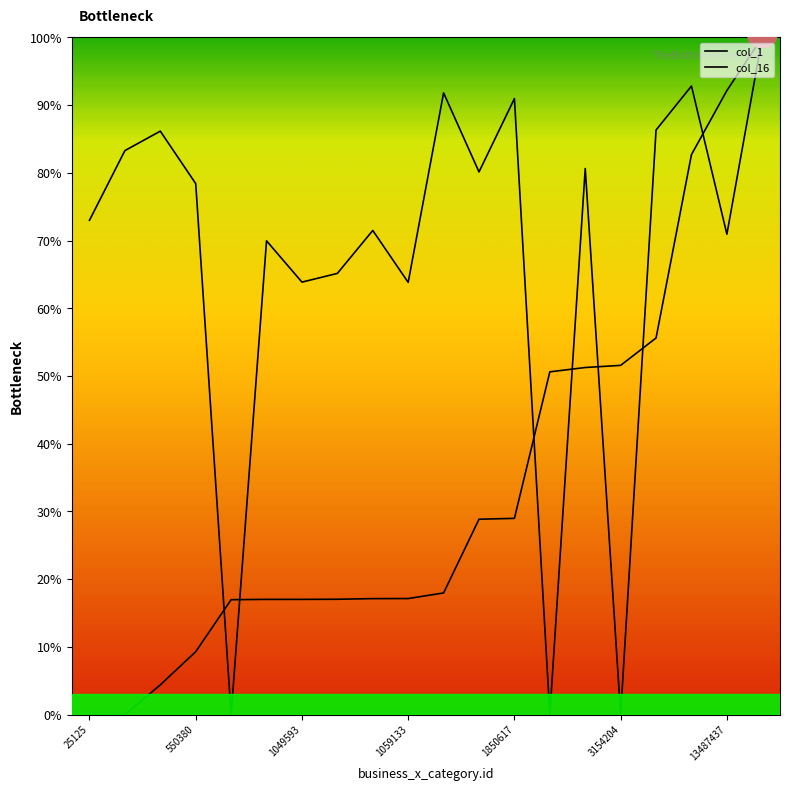

Rank the series by their average value, from lowest to highest.

col_1, col_16